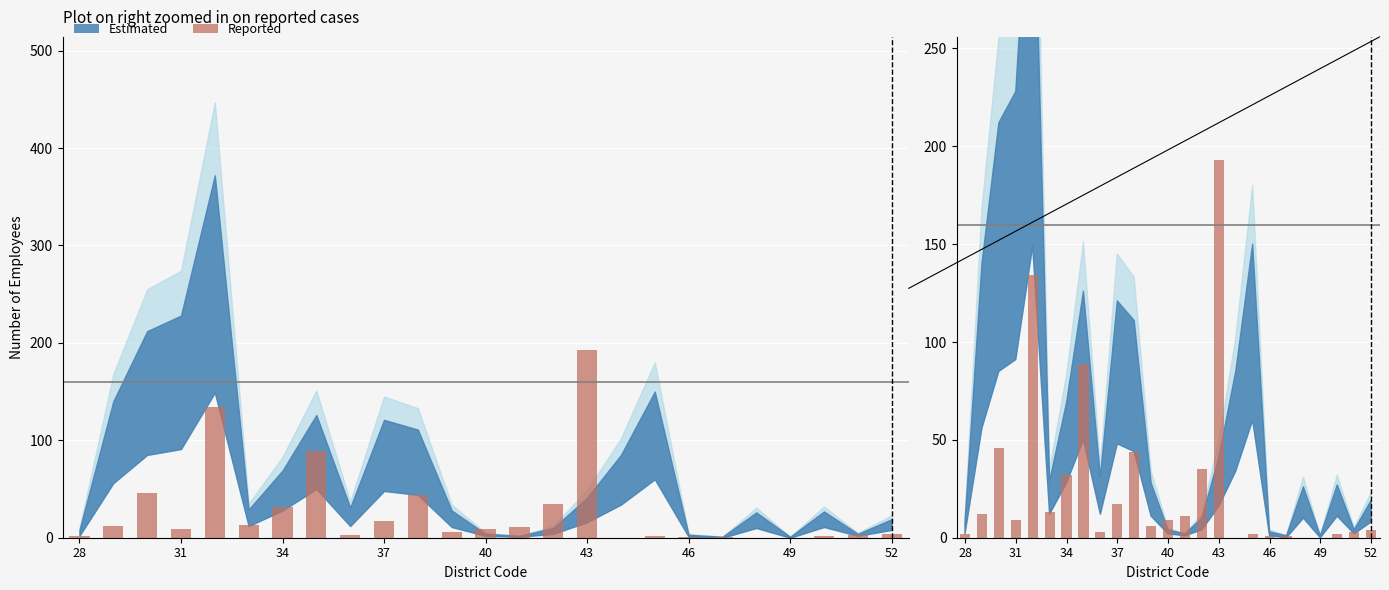

How many bars are there in total?

25